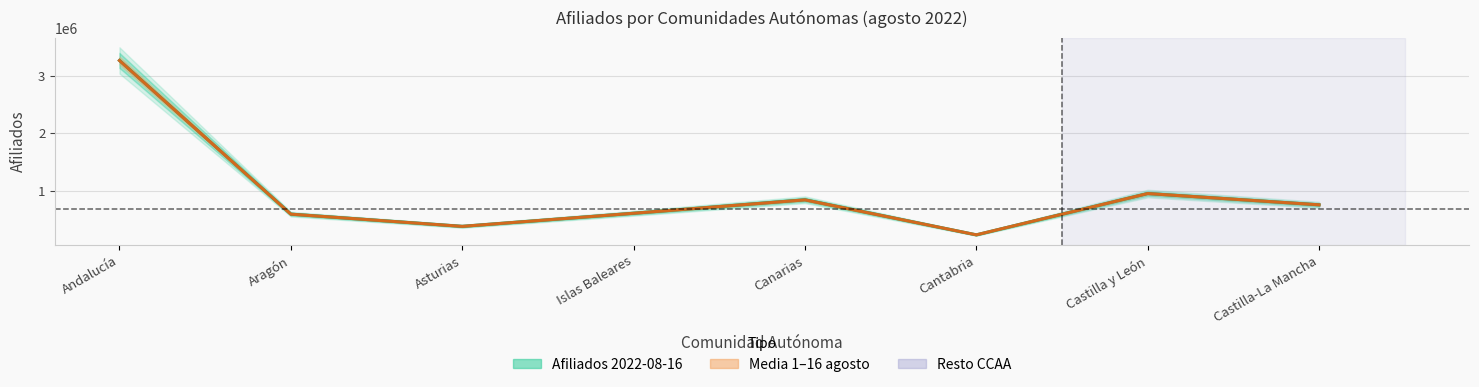

Does the chart display data point markers on the line(s)?

No